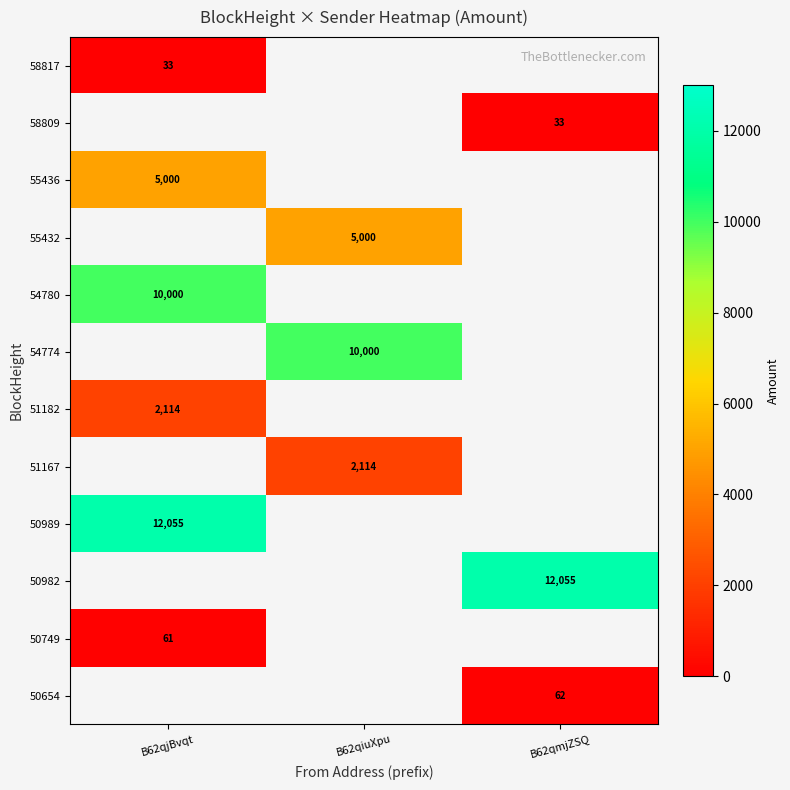

Which has a higher value, B62qmjZSQ or B62qjBvqt?

B62qjBvqt